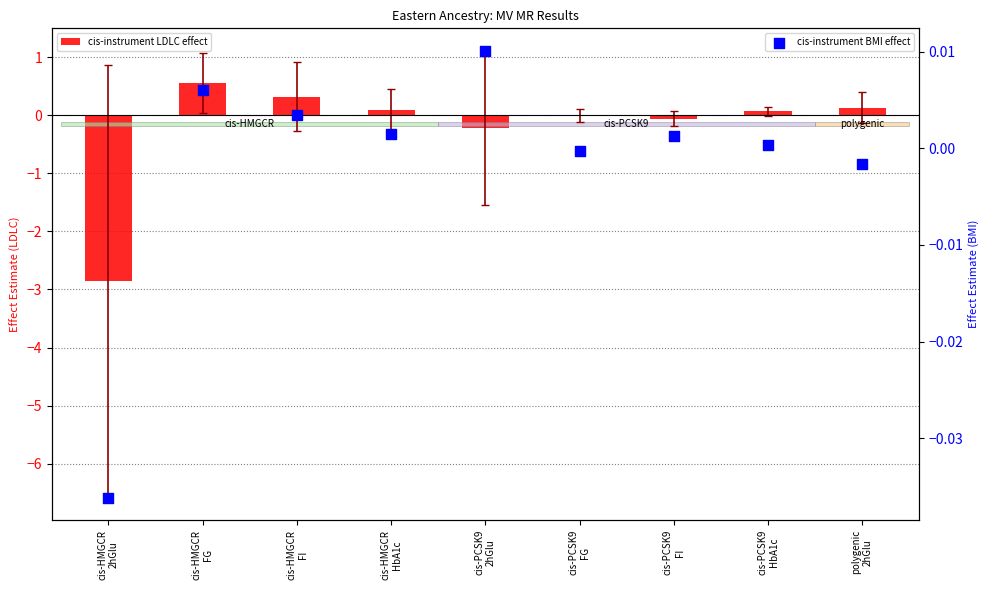

At how many categories does at least one series exceed -2?

9